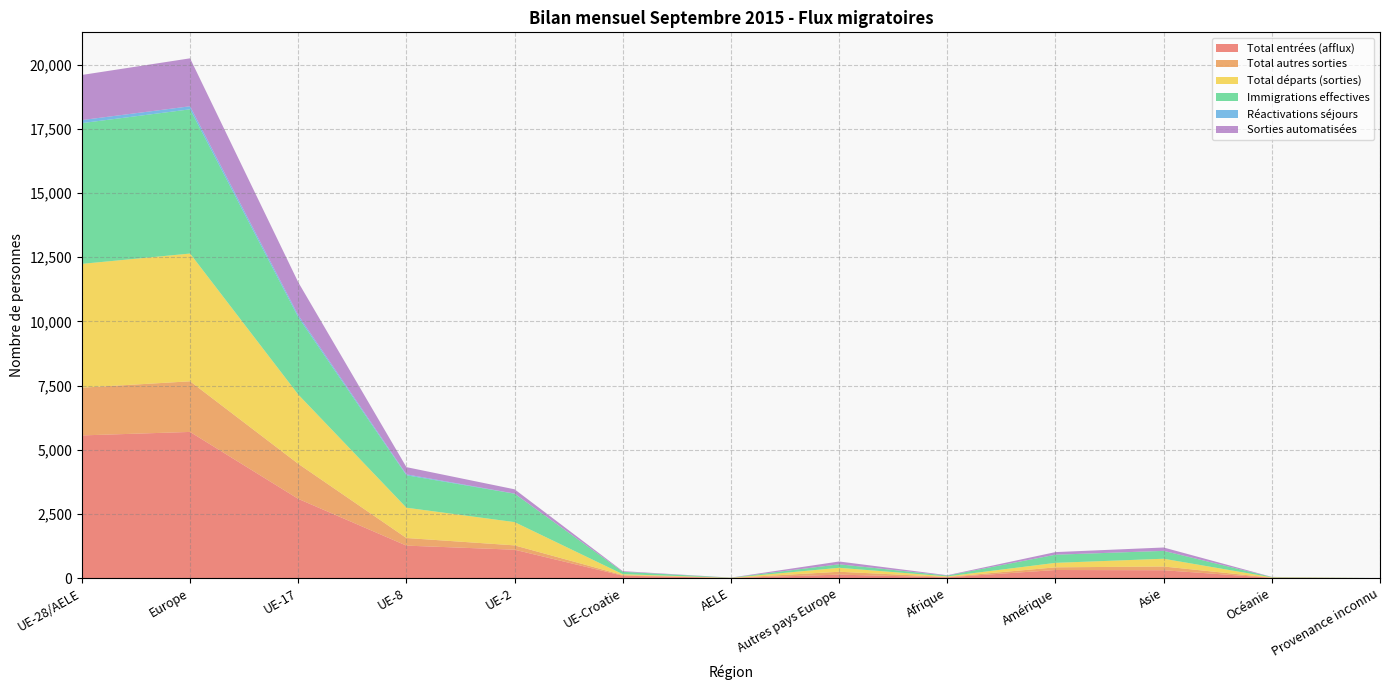

Reading left to right, transcribe all the data shown in this chart.

Total entrées (afflux): UE-28/AELE=5560	Europe=5696	UE-17=3088	UE-8=1266	UE-2=1107	UE-Croatie=94	AELE=5	Autres pays Europe=136	Afrique=31	Amérique=316	Asie=307	Océanie=12	Provenance inconnu=0
Total autres sorties: UE-28/AELE=1860	Europe=1972	UE-17=1366	UE-8=297	UE-2=169	UE-Croatie=25	AELE=3	Autres pays Europe=112	Afrique=15	Amérique=104	Asie=146	Océanie=5	Provenance inconnu=0
Total départs (sorties): UE-28/AELE=4824	Europe=4978	UE-17=2698	UE-8=1181	UE-2=906	UE-Croatie=34	AELE=5	Autres pays Europe=154	Afrique=22	Amérique=175	Asie=302	Océanie=14	Provenance inconnu=0
Immigrations effectives: UE-28/AELE=5483	Europe=5619	UE-17=3013	UE-8=1264	UE-2=1107	UE-Croatie=94	AELE=5	Autres pays Europe=136	Afrique=31	Amérique=316	Asie=306	Océanie=12	Provenance inconnu=0
Réactivations séjours: UE-28/AELE=119	Europe=119	UE-17=79	UE-8=35	UE-2=5	UE-Croatie=0	AELE=0	Autres pays Europe=0	Afrique=0	Amérique=2	Asie=2	Océanie=0	Provenance inconnu=0
Sorties automatisées: UE-28/AELE=1758	Europe=1868	UE-17=1283	UE-8=281	UE-2=166	UE-Croatie=25	AELE=3	Autres pays Europe=110	Afrique=15	Amérique=101	Asie=130	Océanie=5	Provenance inconnu=0